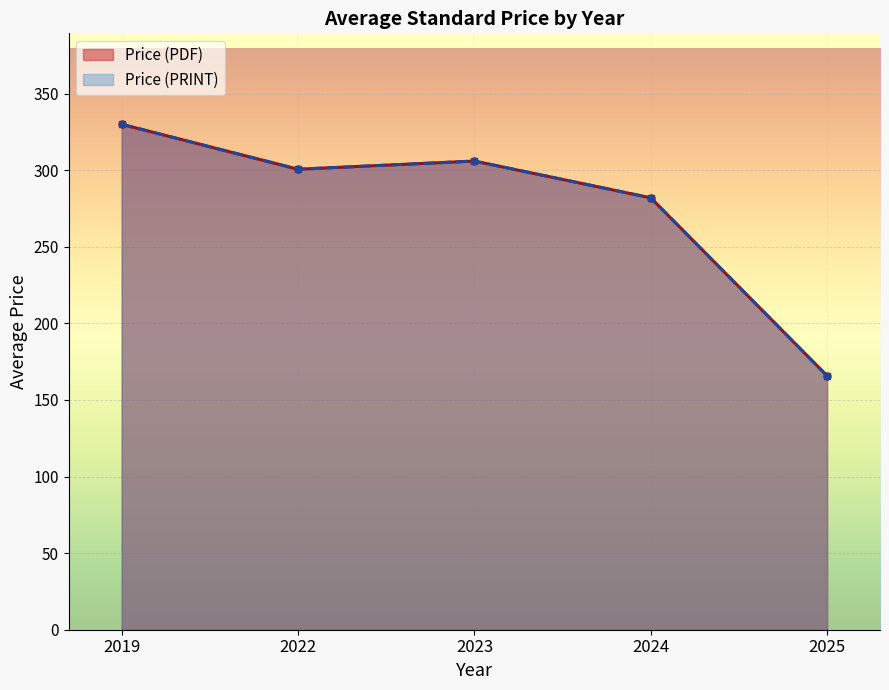

Where is the first local maximum for Price (PRINT)?

2023